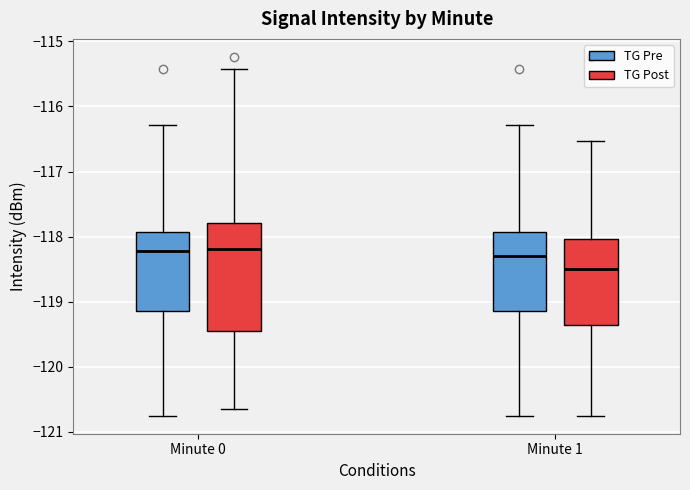

Reading left to right, read every box against the y-axis: the position of its median line, the range the box covers, and the ends of its whiskers. The values are not printed on the chart, so give them approximately, as read against the axis.

Minute 0 (TG Pre): median -118.2, box -119.1 to -117.9, whiskers -120.8 to -116.3
Minute 0 (TG Post): median -118.2, box -119.4 to -117.8, whiskers -120.7 to -115.4
Minute 1 (TG Pre): median -118.3, box -119.1 to -117.9, whiskers -120.8 to -116.3
Minute 1 (TG Post): median -118.5, box -119.4 to -118.0, whiskers -120.8 to -116.5